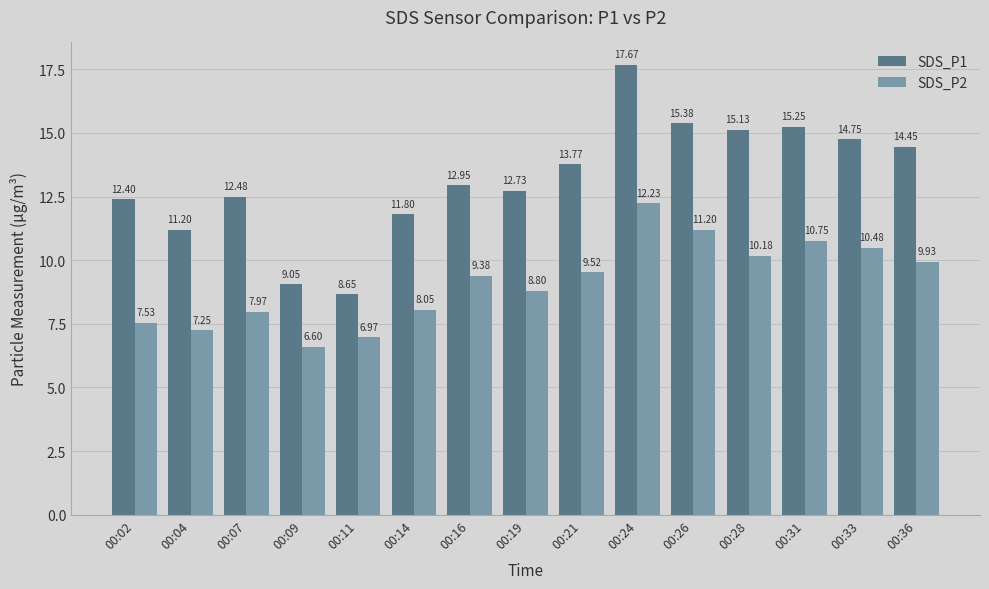

Is the value of SDS_P2 at 00:02 greater than the value of SDS_P1 at 00:24?

No